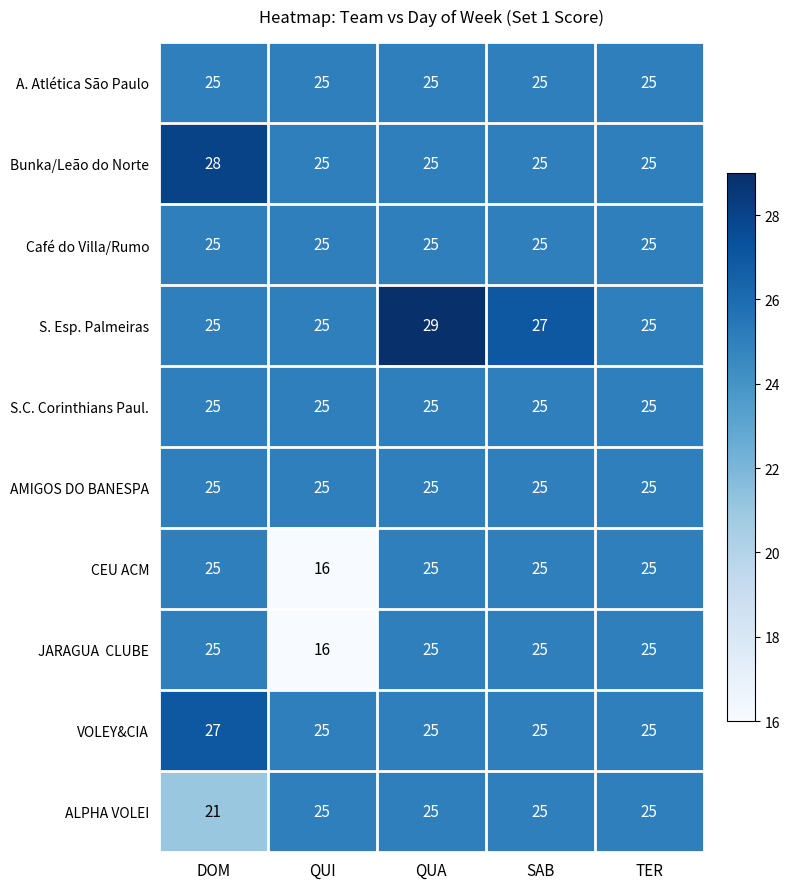

What is the sum of the A. Atlética São Paulo values at DOM and QUA?

50